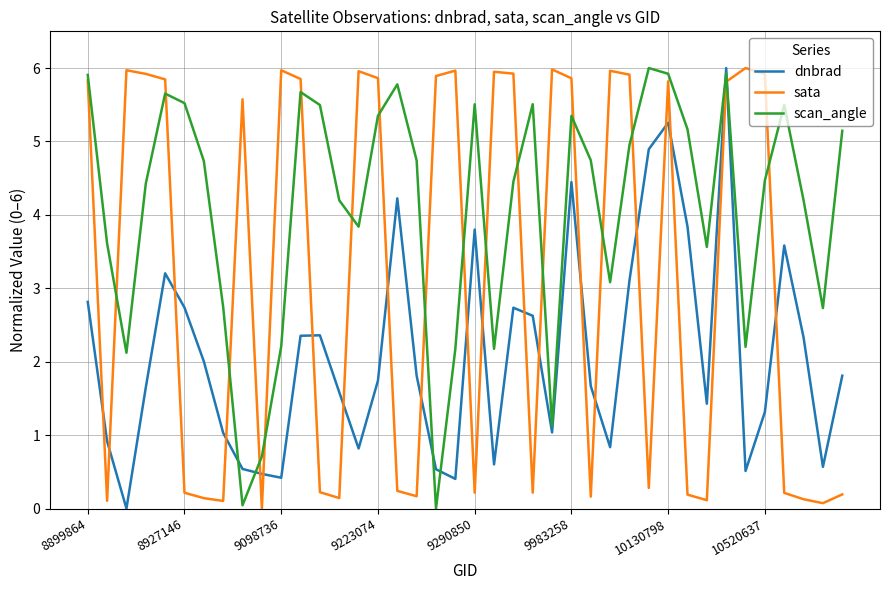

What is the highest value of the dnbrad series?

6.0